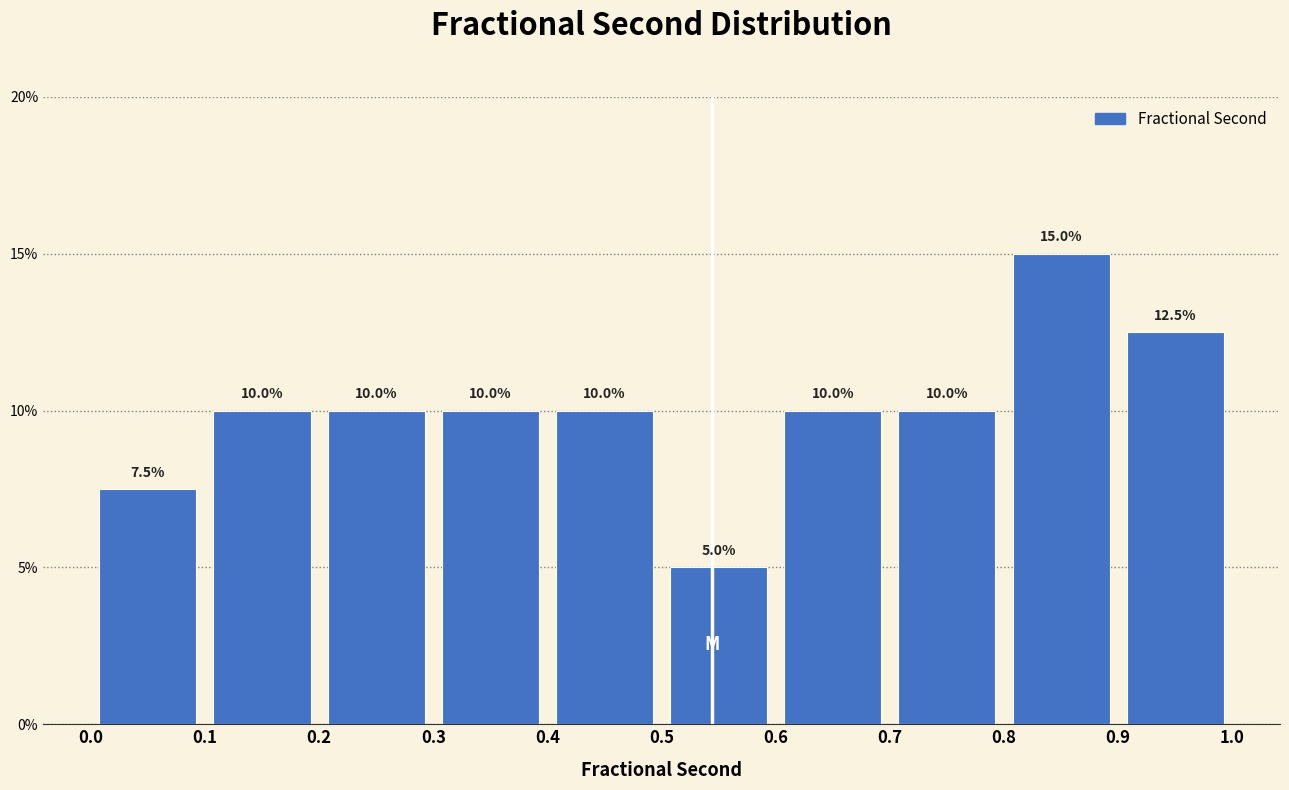

Reading left to right, transcribe this chart: for each bar, give the range it covers on the x-axis and its height.

0.0 to 0.1: 7.5
0.1 to 0.2: 10.0
0.2 to 0.3: 10.0
0.3 to 0.4: 10.0
0.4 to 0.5: 10.0
0.5 to 0.6: 5.0
0.6 to 0.7: 10.0
0.7 to 0.8: 10.0
0.8 to 0.9: 15.0
0.9 to 1.0: 12.5